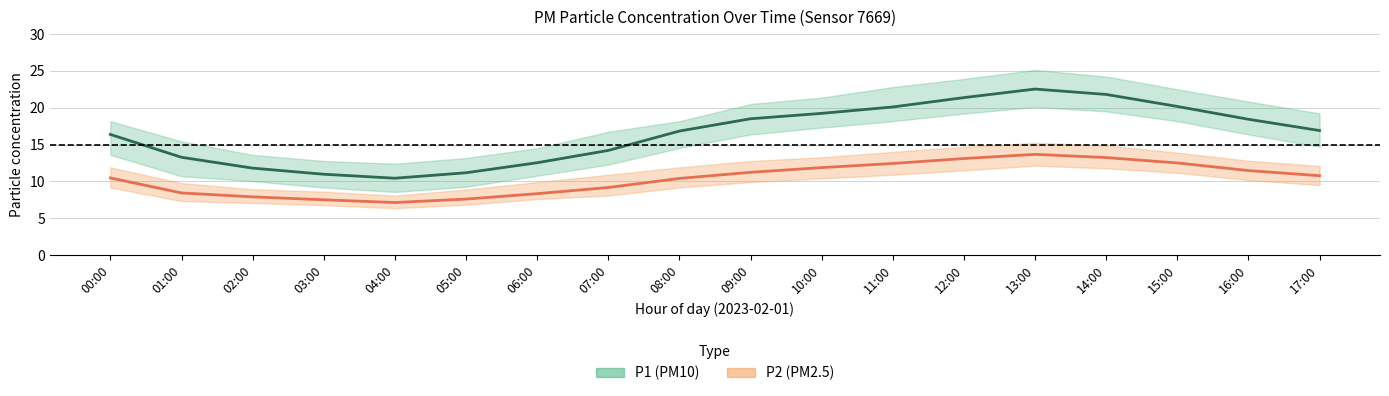

Where is the first local minimum for P2 (PM2.5)?

04:00